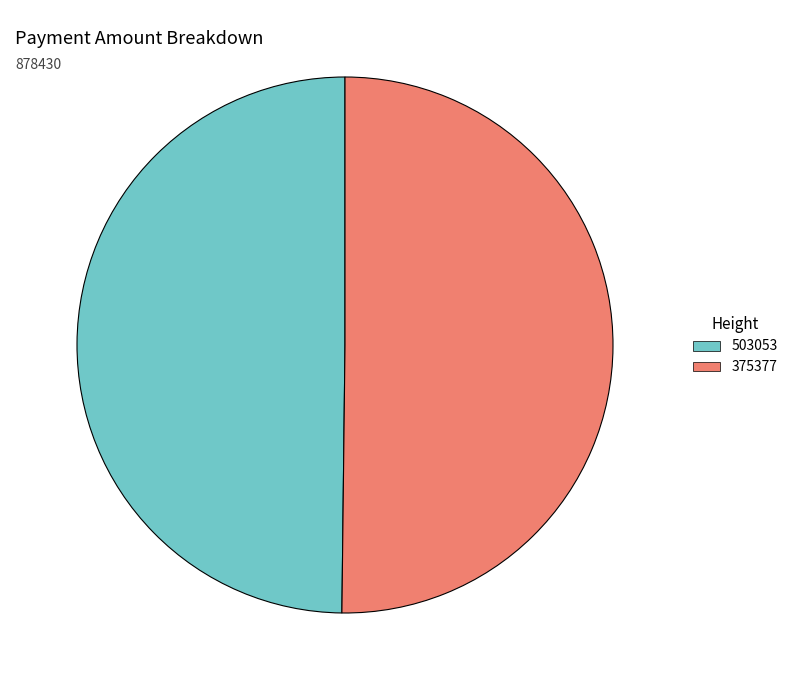

Combined, do 503053 and 375377 account for over 50%?

Yes